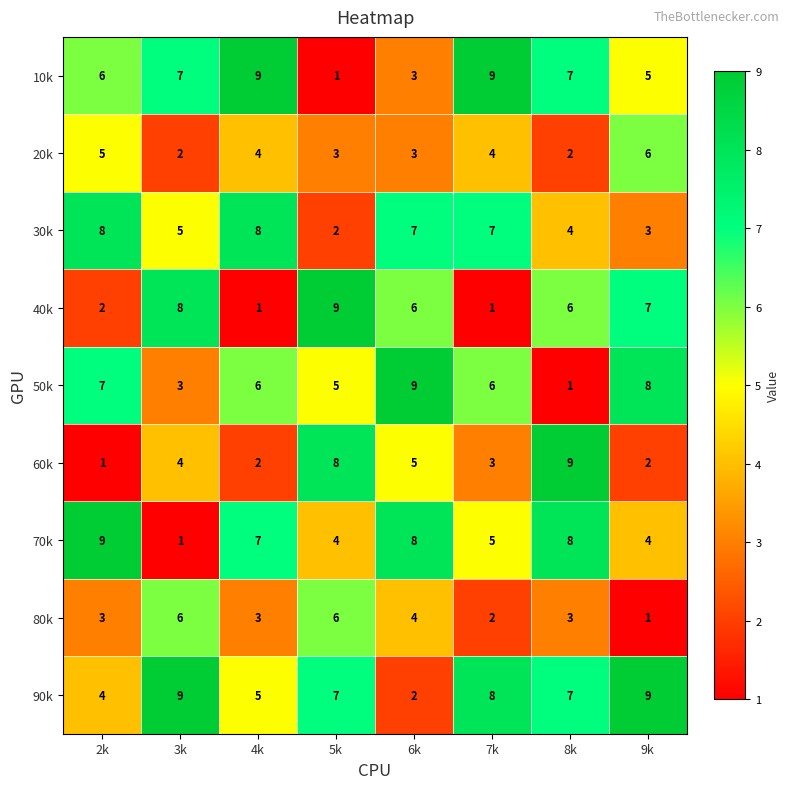

Where is 60k nearest to the value 5?

6k